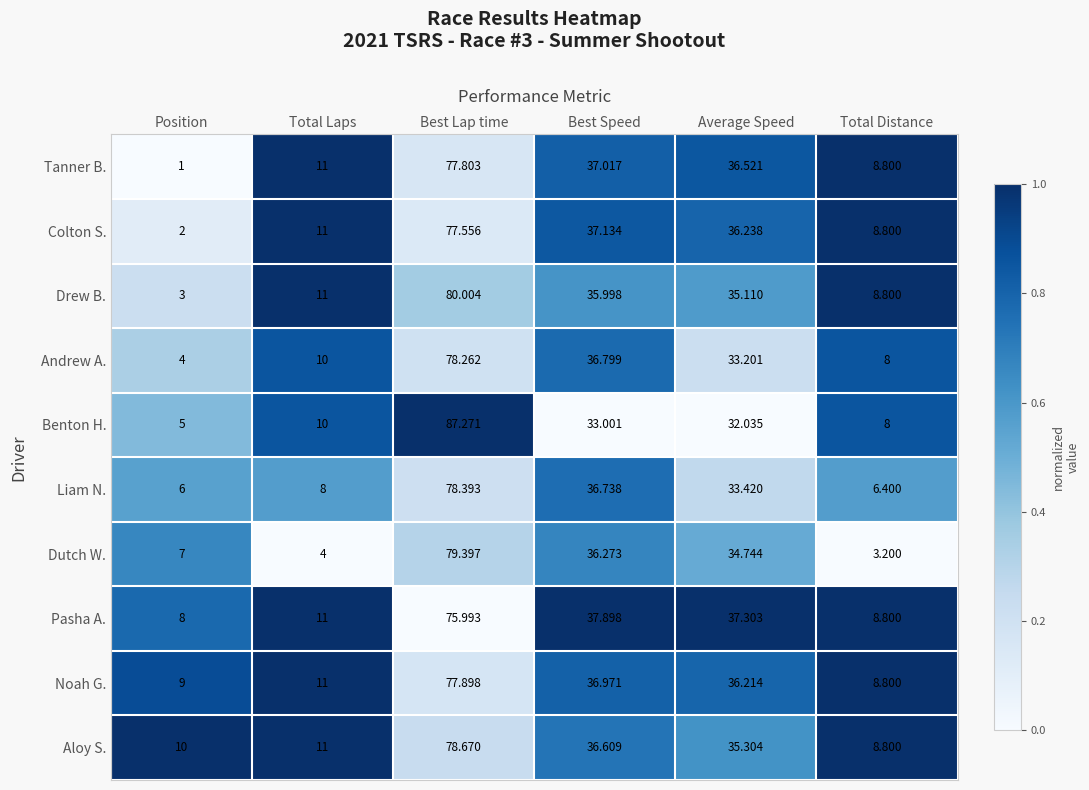

At which category does the chart reach its peak across all series?

Best Lap time